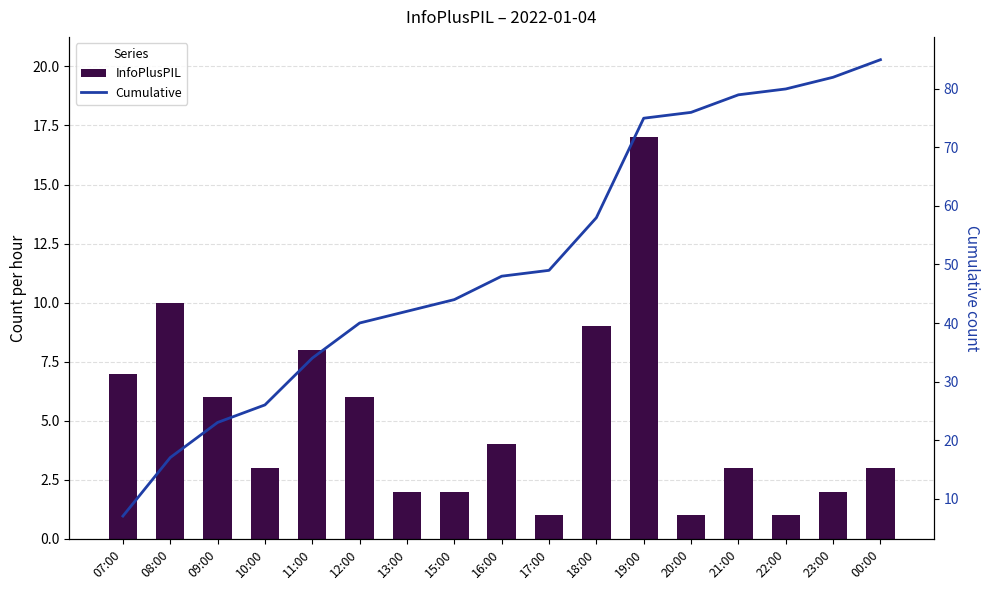

What is the difference between the maximum and minimum values in the InfoPlusPIL series?

16